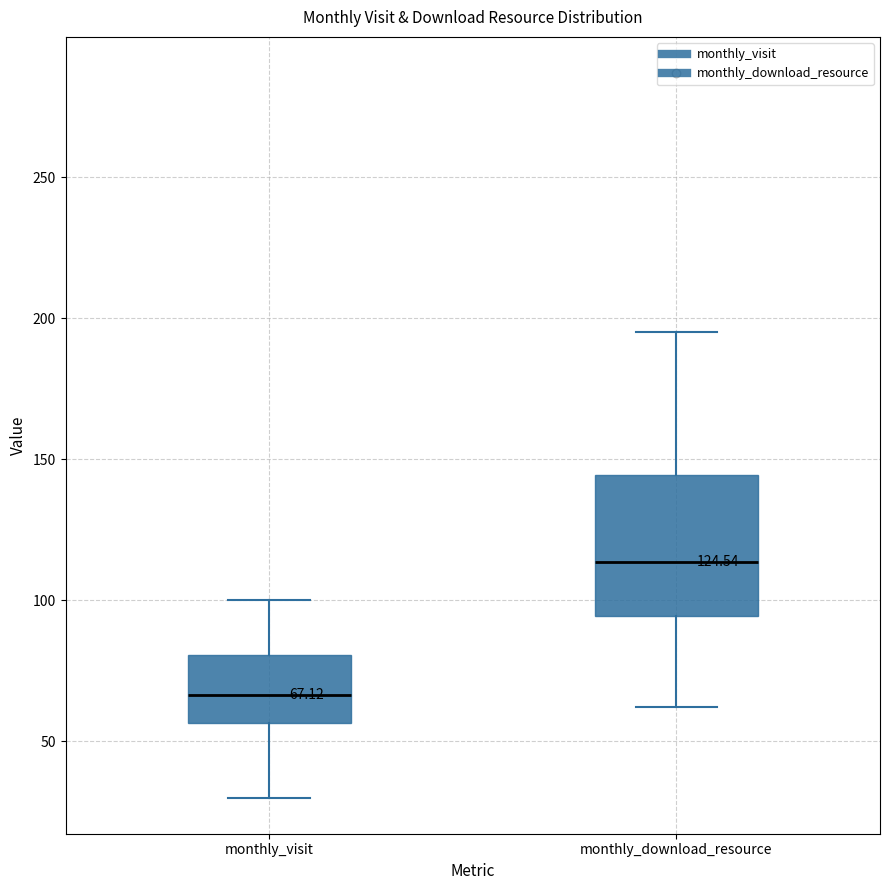

Comparing the boxes themselves (not the whiskers), which one is the tallest?

monthly_download_resource